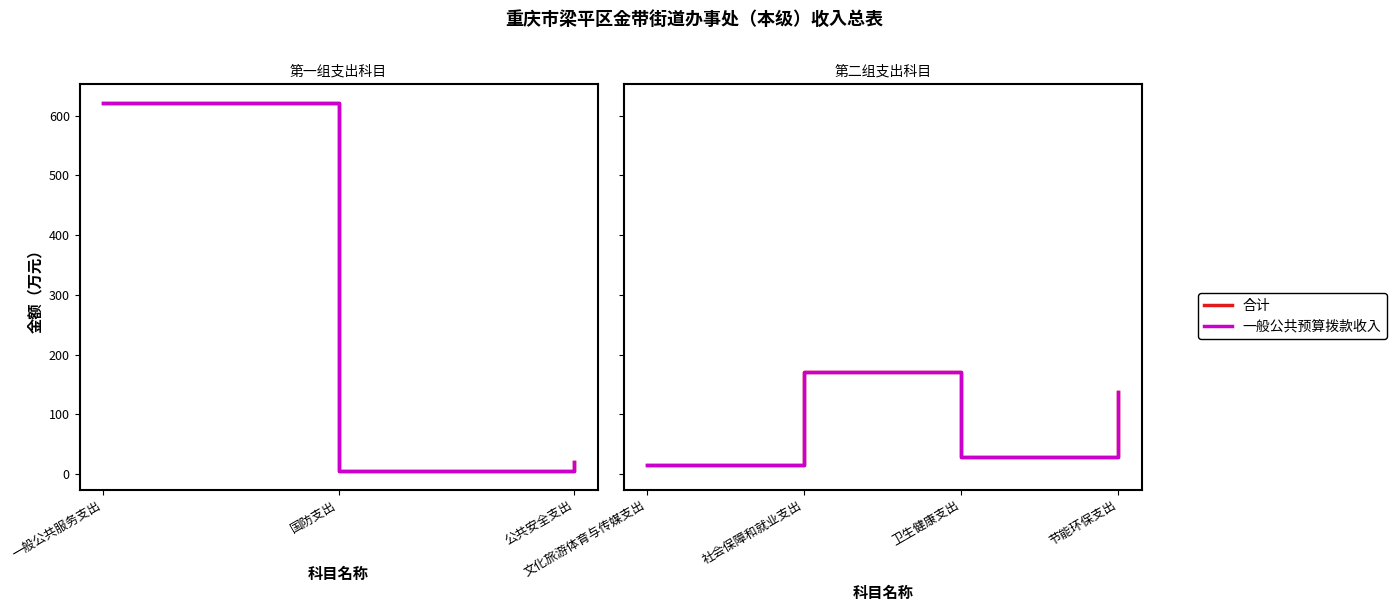

True or false: 一般公共预算拨款收入 has a value of 137.0 at 节能环保支出.

True